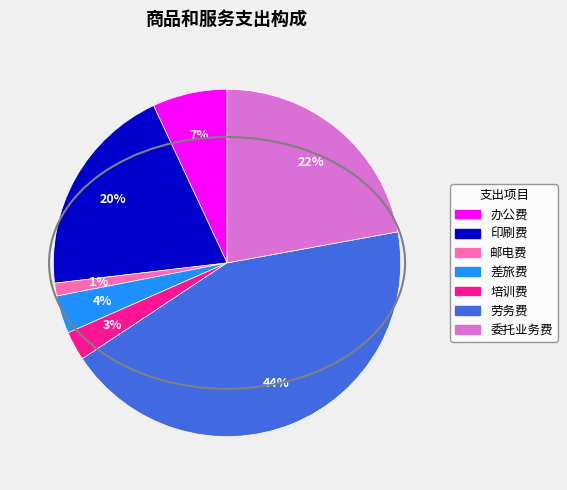

Is the sum of 劳务费 and 邮电费 greater than half?

No